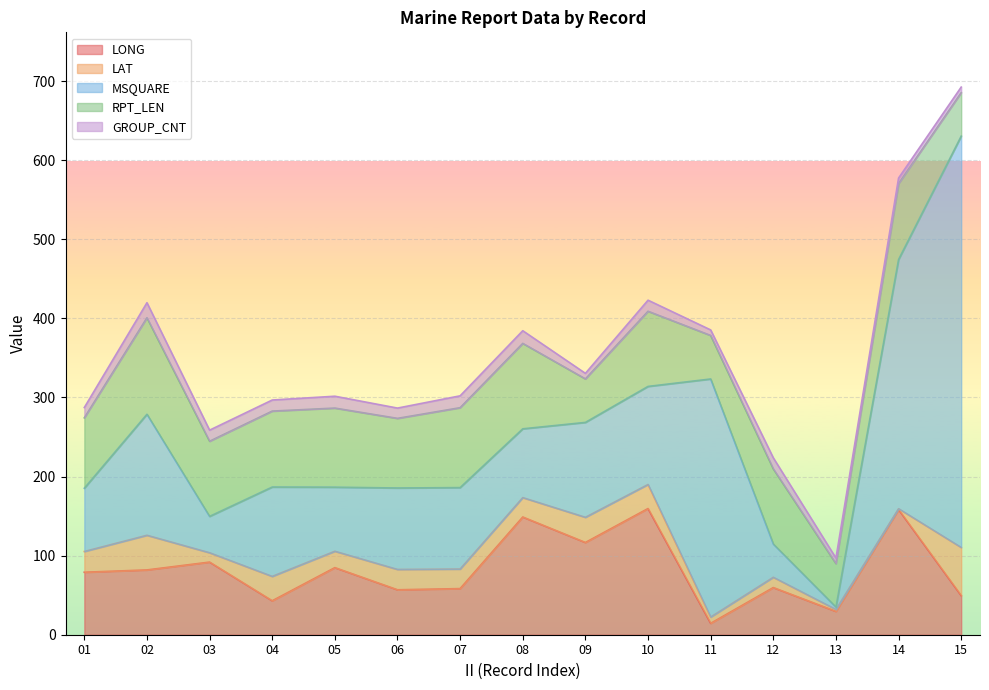

How many lines are shown in the chart?

5